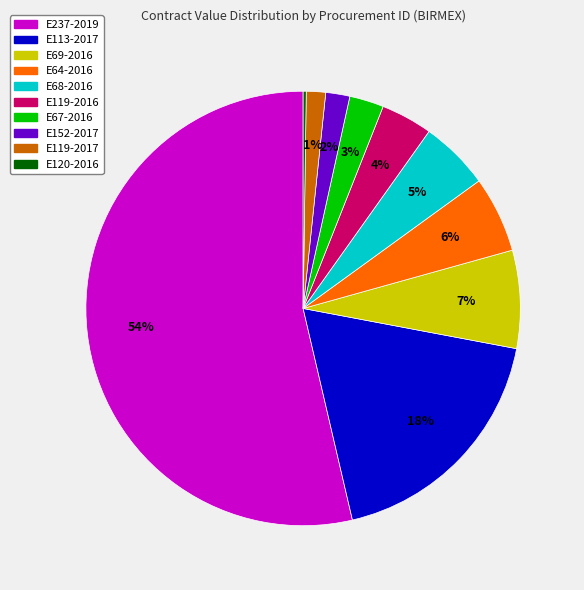

To the nearest percent, what is the average slice percentage?

10%